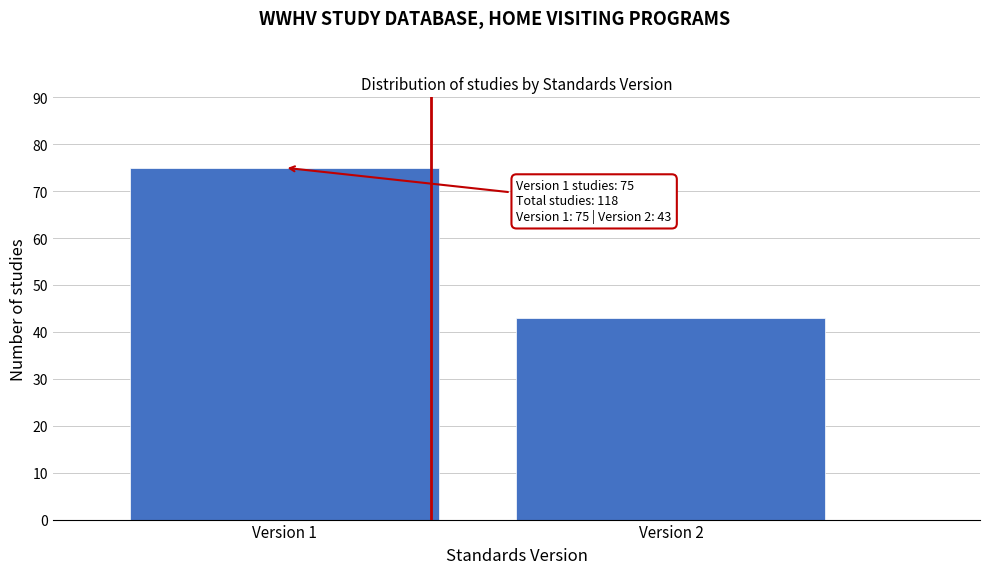

Reading left to right, list all the values displayed in this chart.

Version 1=75	Version 2=43